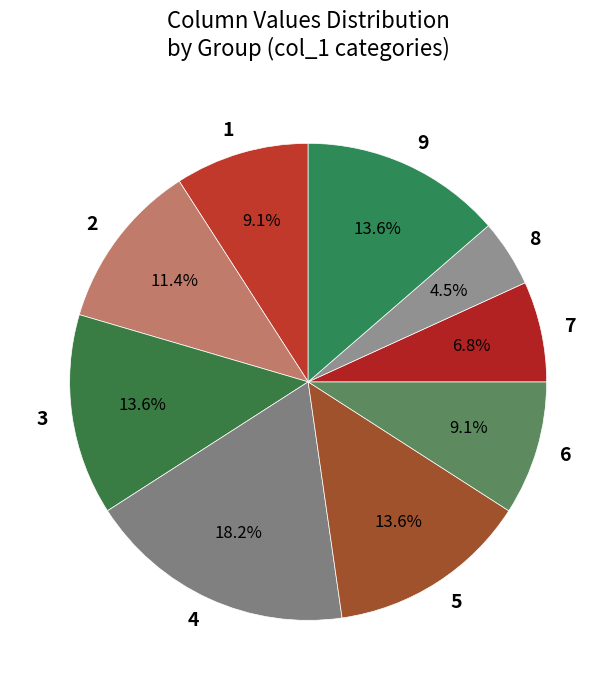

Approximately how many times larger is the value at 4 compared to 7?

2.7